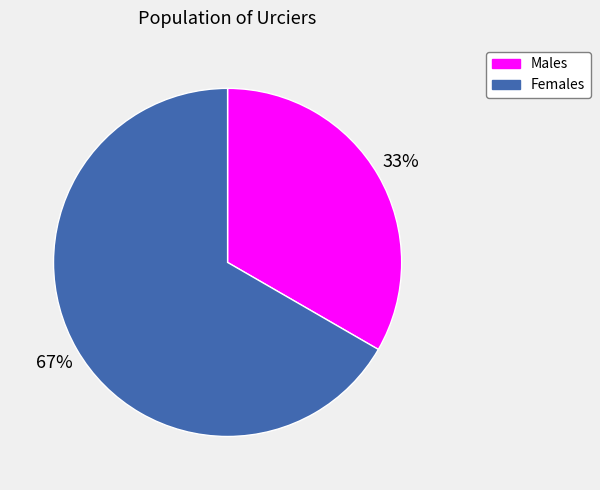

Is there a majority slice in this chart?

Yes